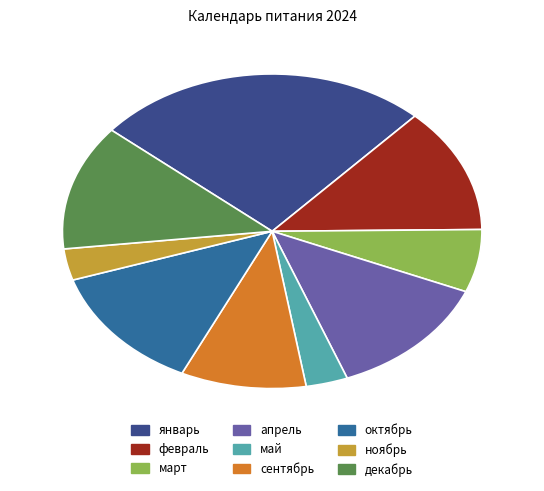

Does декабрь account for over 50% of the chart?

No